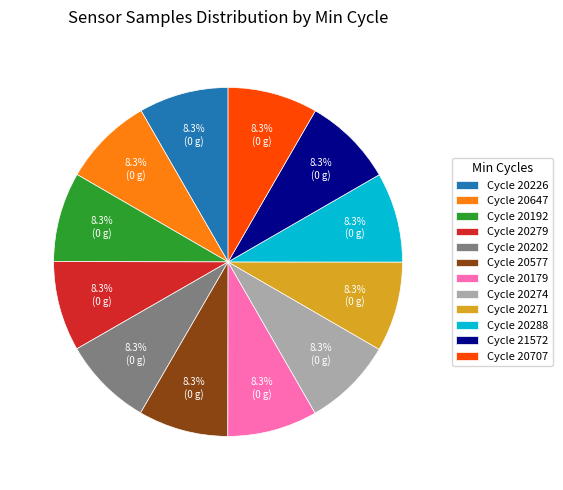

Combined, what portion of the pie is Cycle 20288 and Cycle 20274?

16.7%